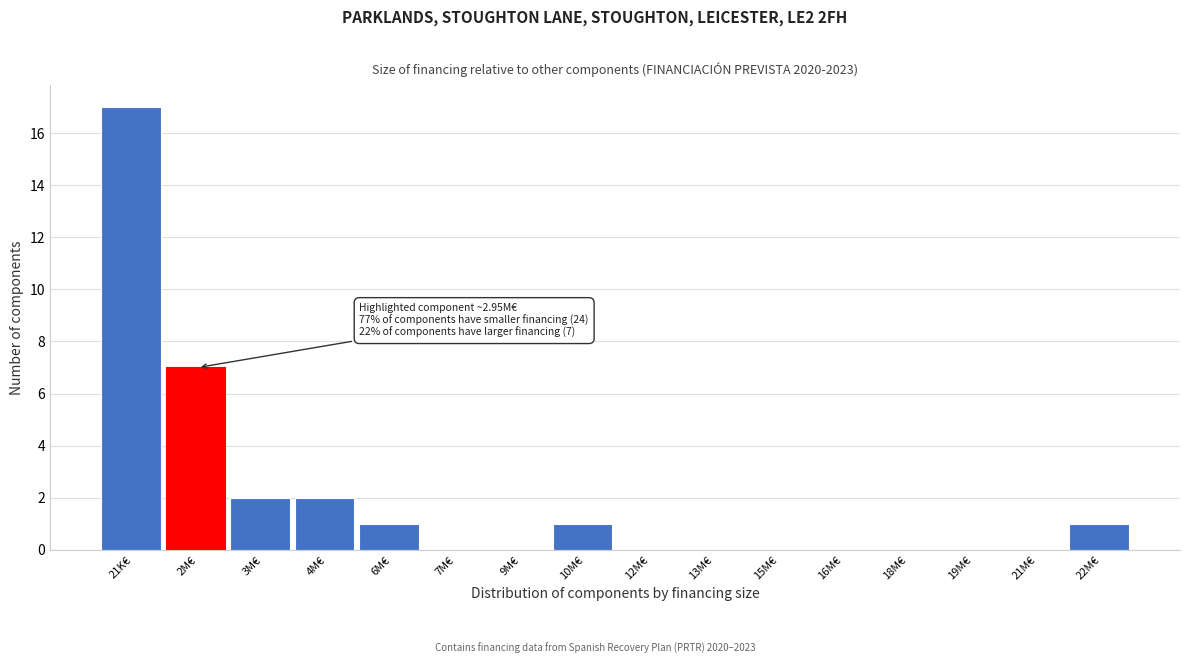

Reading left to right, list all the values displayed in this chart.

21K€=17	2M€=7	3M€=2	4M€=2	6M€=1	7M€=0	9M€=0	10M€=1	12M€=0	13M€=0	15M€=0	16M€=0	18M€=0	19M€=0	21M€=0	22M€=1